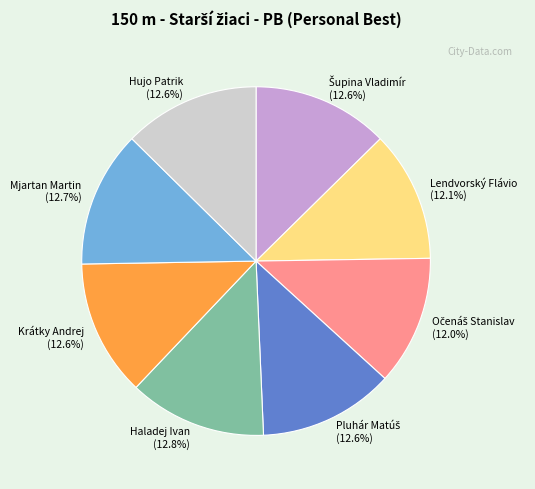

Approximately how many times larger is the value at Krátky Andrej compared to Haladej Ivan?

1.0